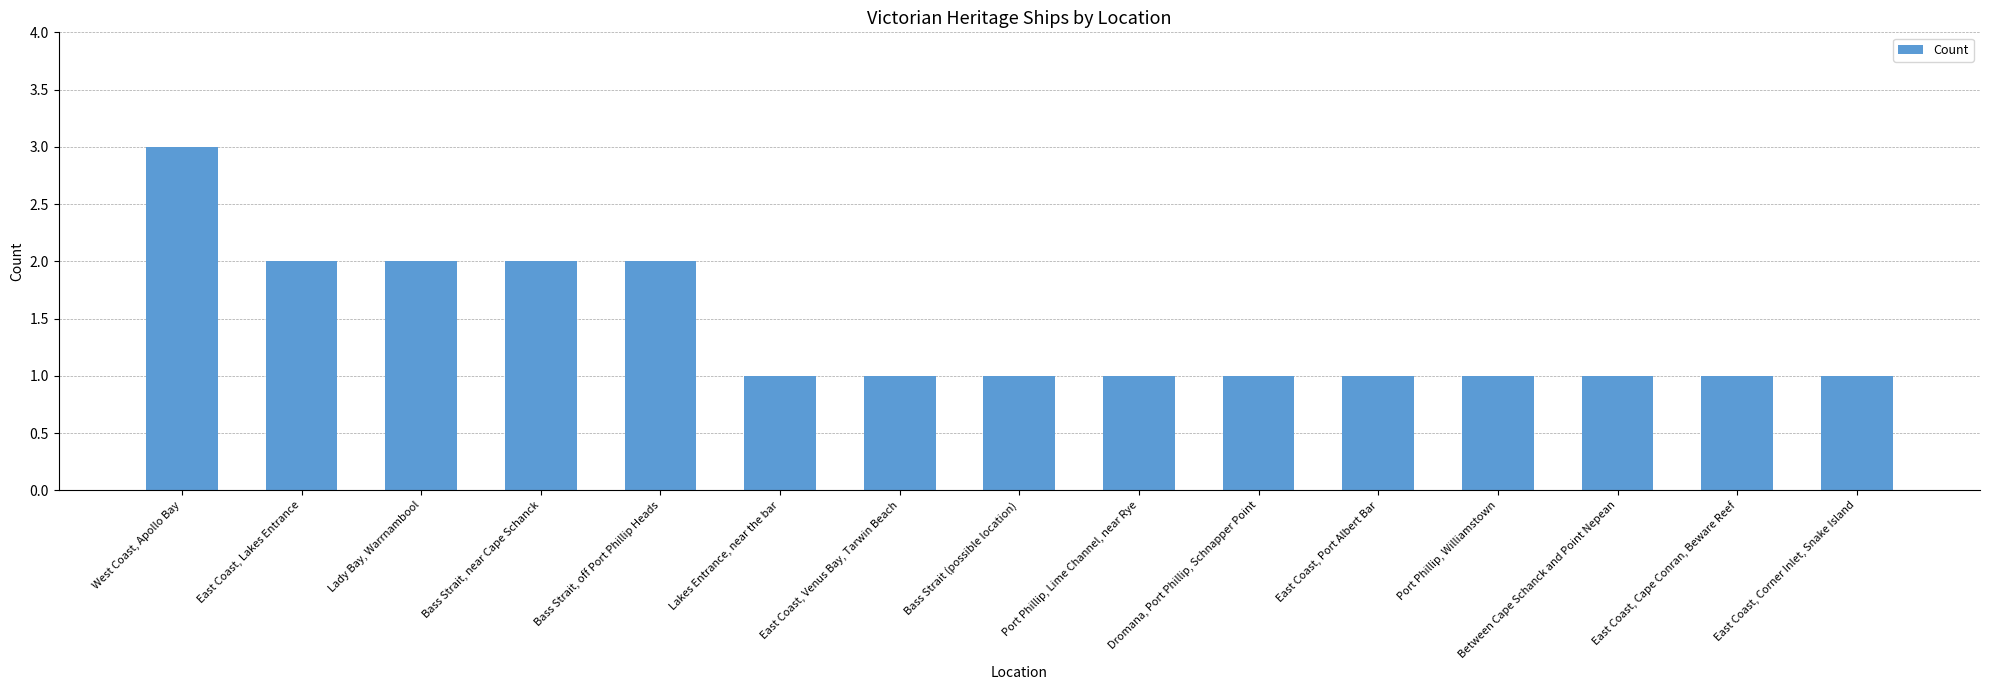

What is the label of the 12th bar from the right?

Bass Strait, near Cape Schanck